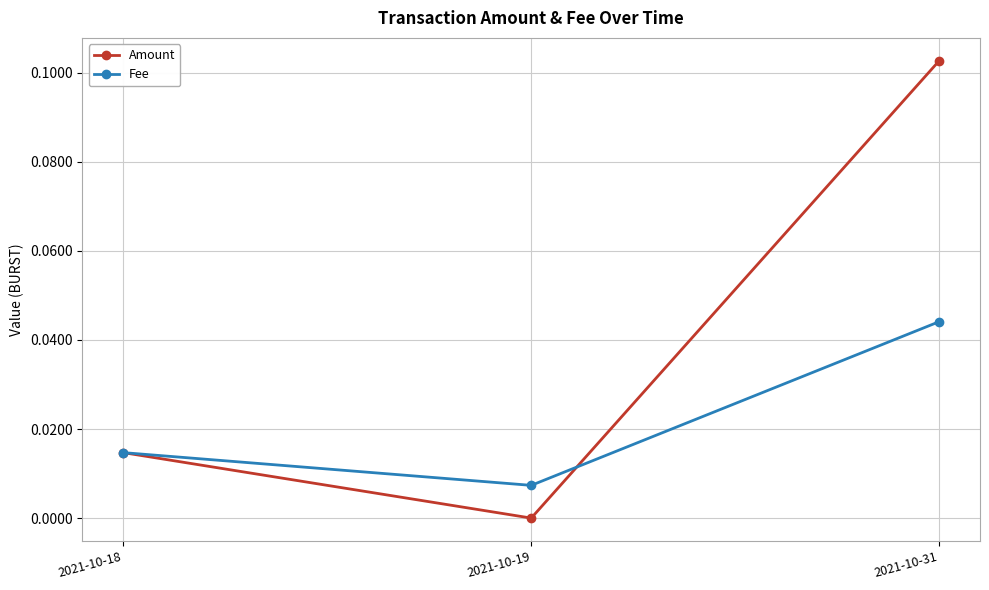

Which category has the lowest value across all series?

2021-10-19